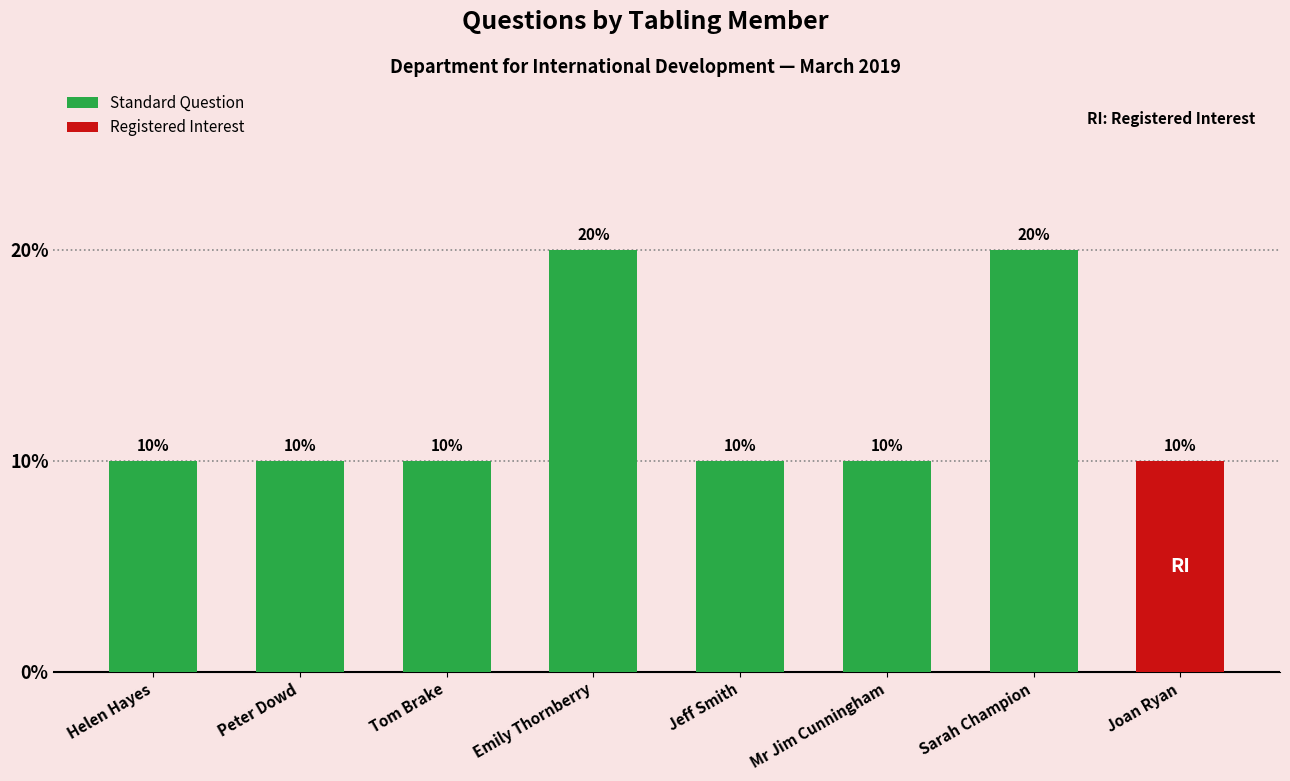

Are the bars horizontal?

No